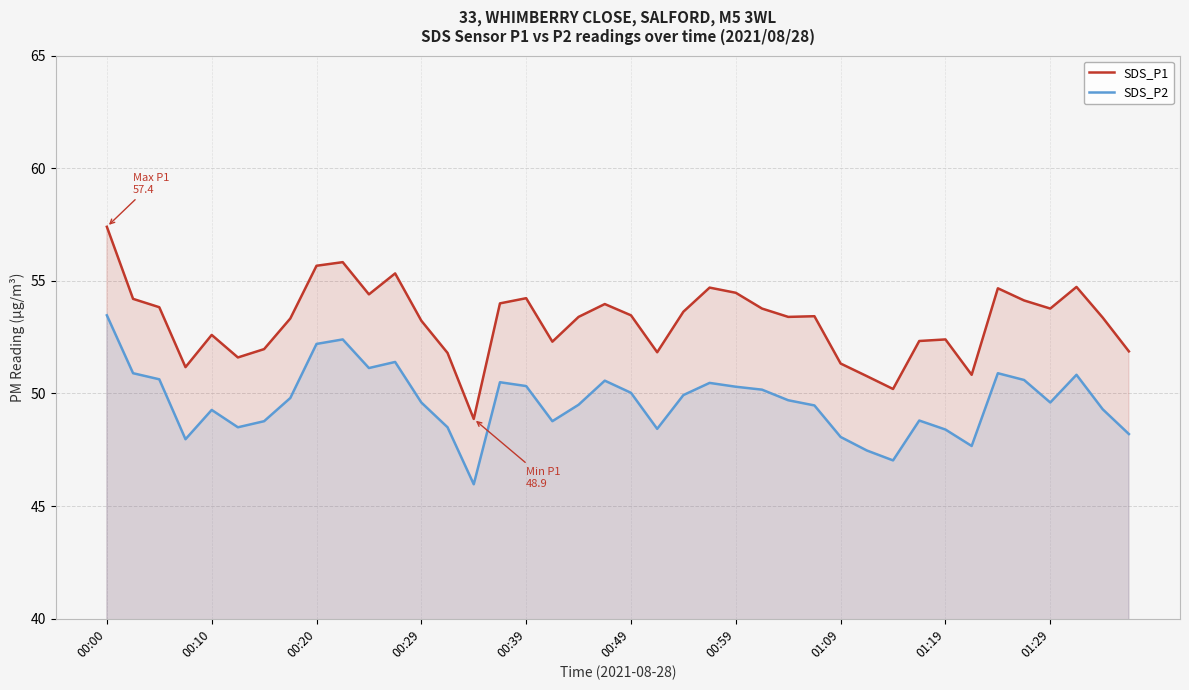

At which category is the sum across all series the highest?

00:00